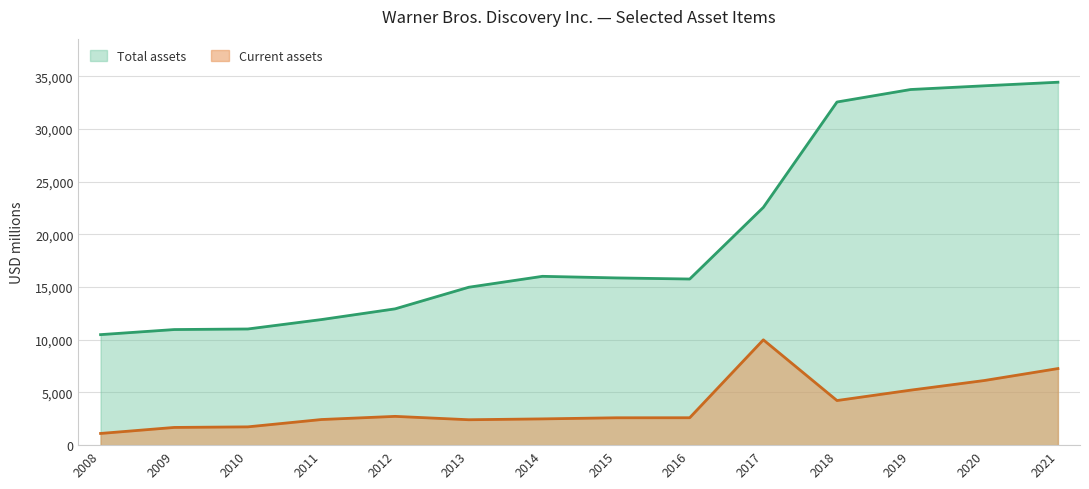

Between 2021 and 2019, which is larger?

2021